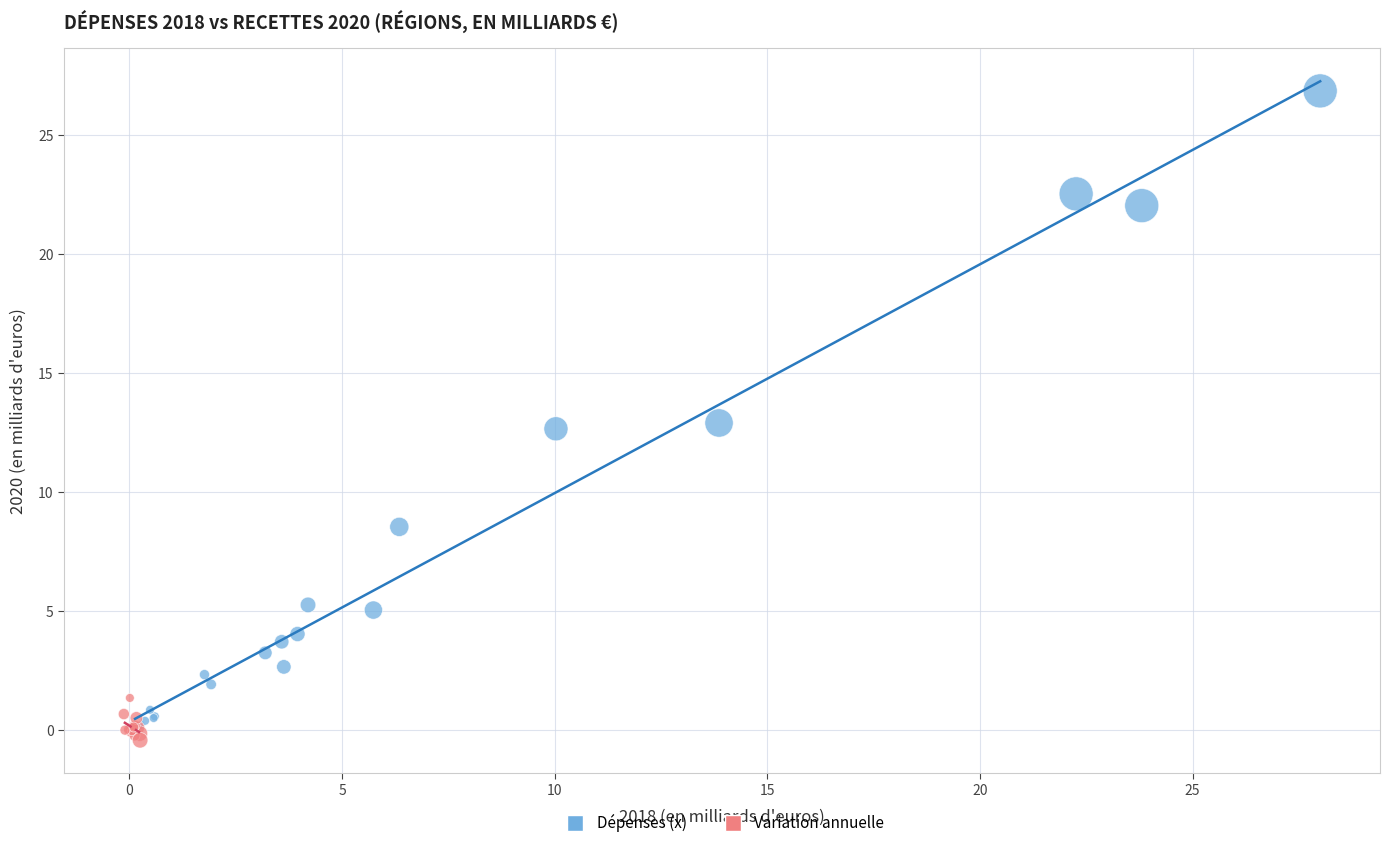

What are all the series names shown in the legend?

Dépenses (x), Variation annuelle